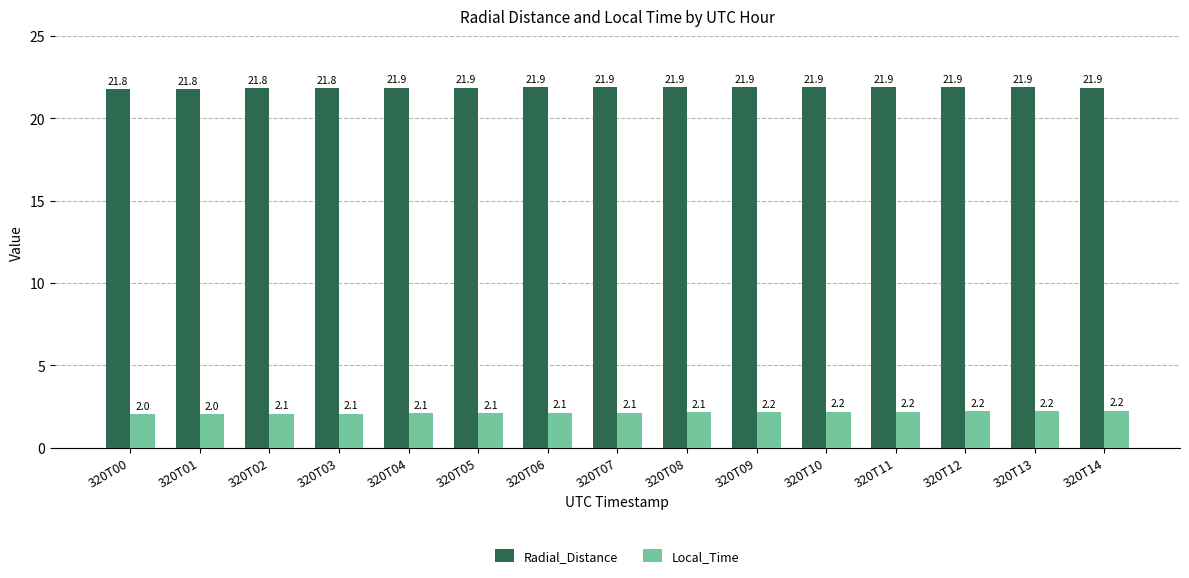

What value does the Local_Time series have at 320T10?

2.2